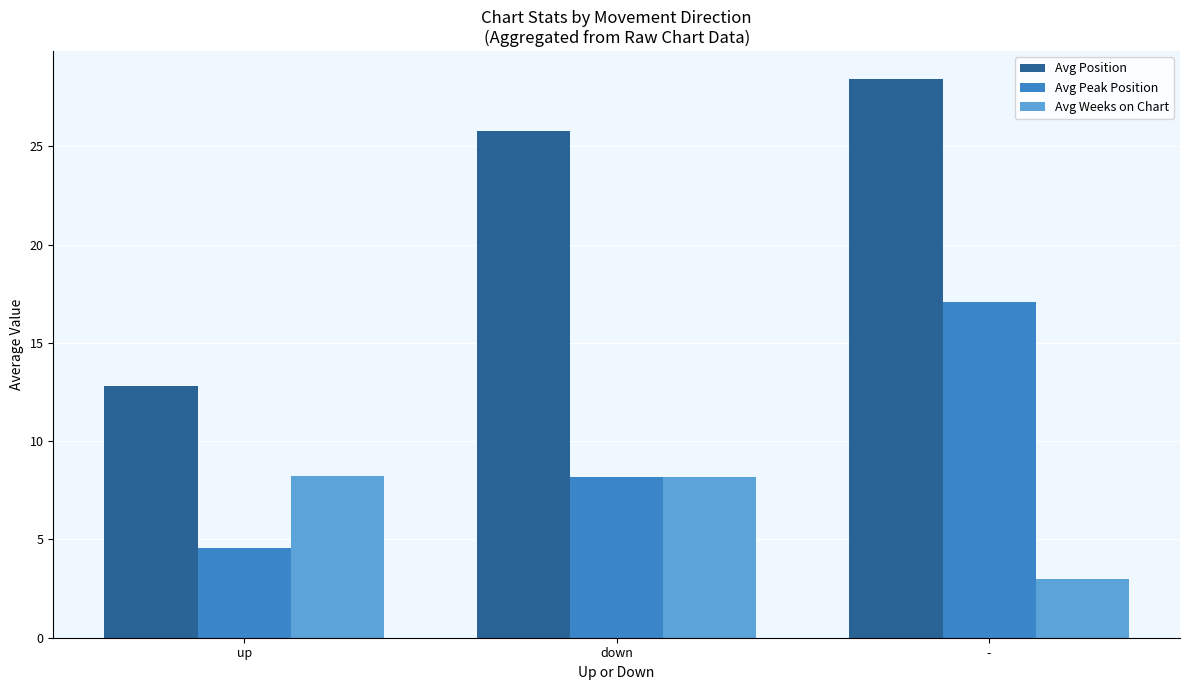

How many values in the Avg Peak Position series exceed 8?

2